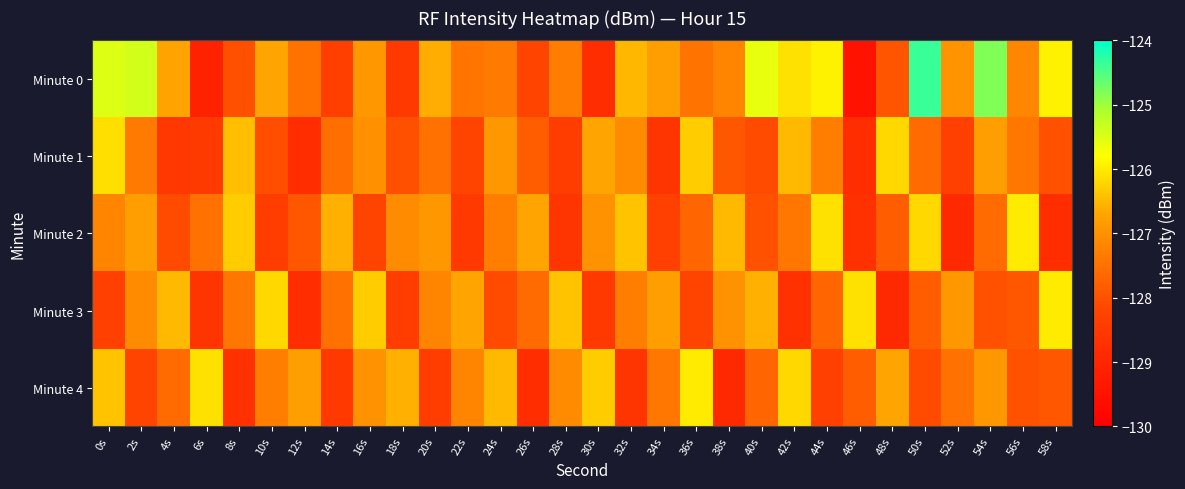

Which series has the largest total across all categories?

Minute 0